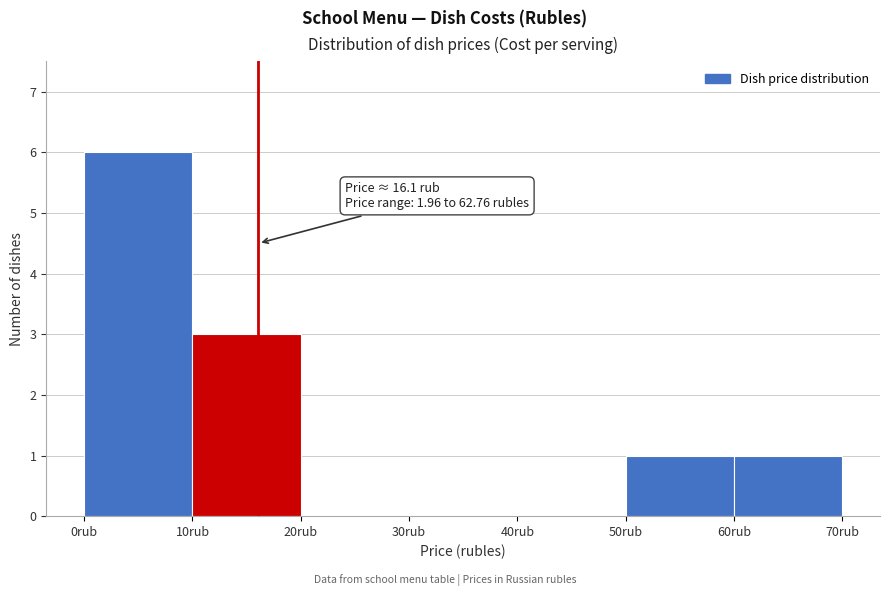

Which range on the x-axis has the tallest bar?

0 to 10